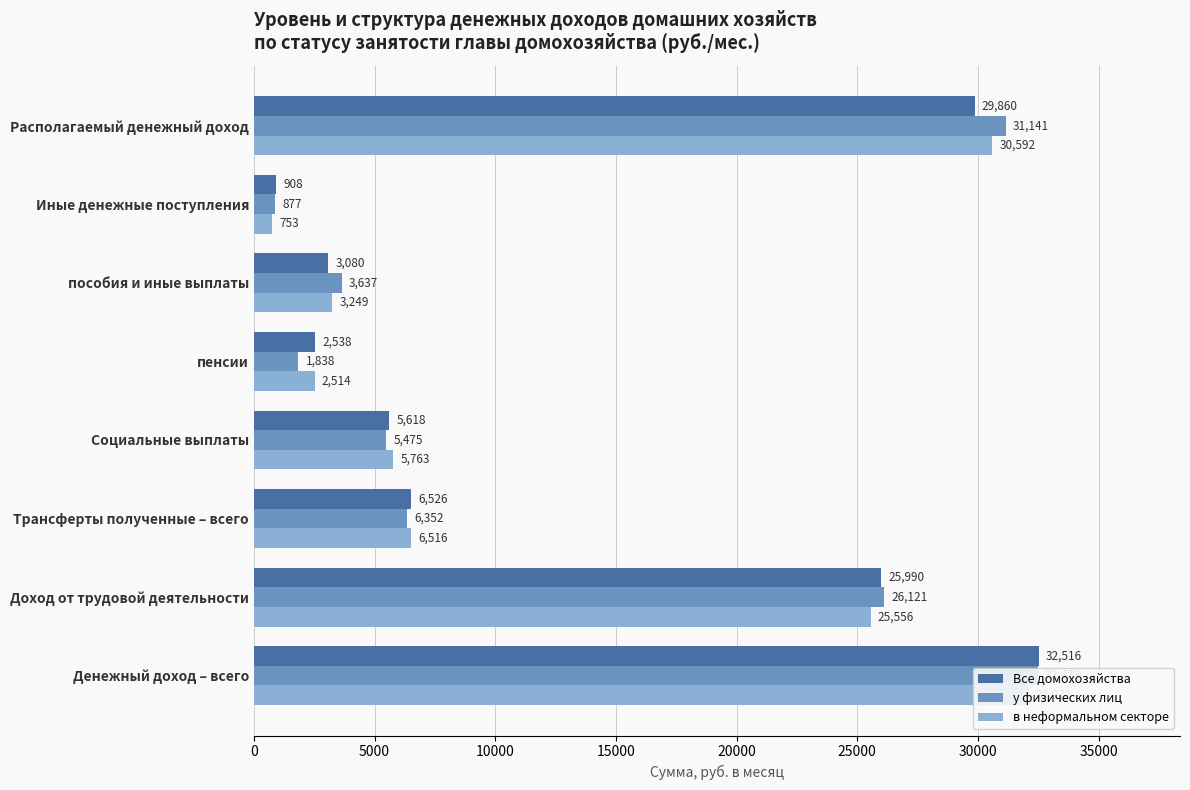

What is the lowest value of the у физических лиц series?

877.1